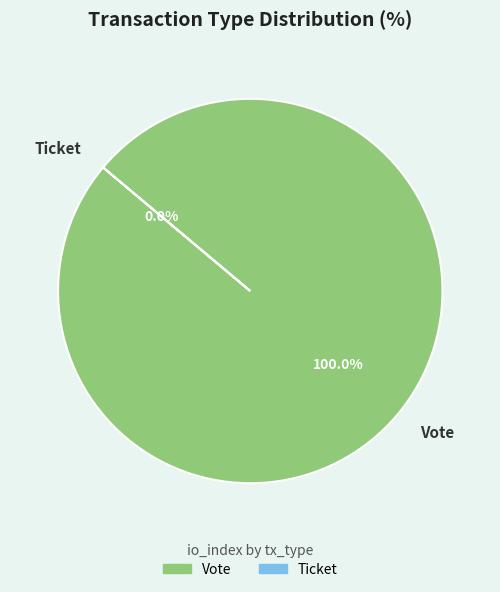

How many slices are in this pie chart?

2